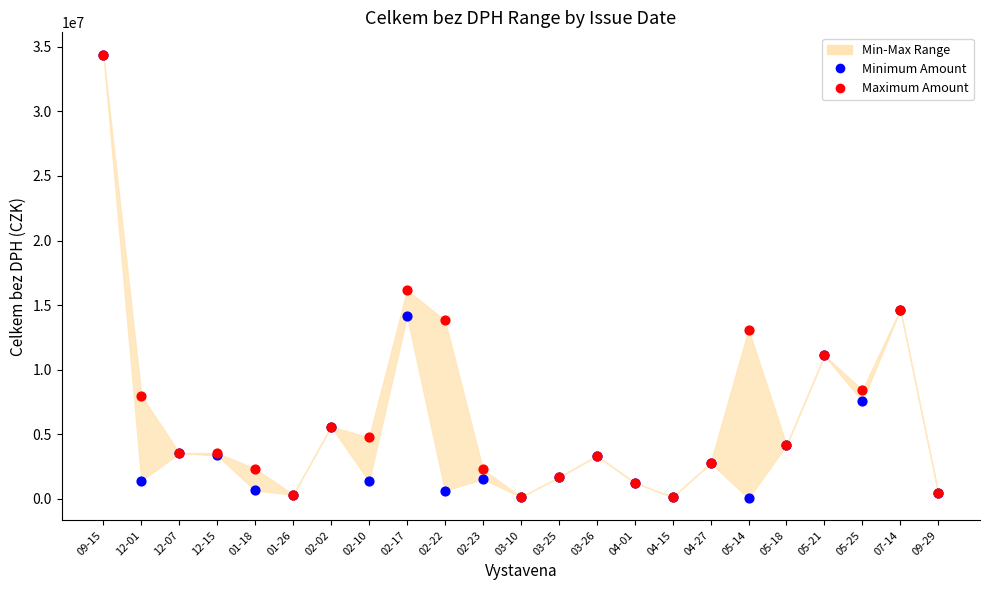

Which series has the largest Y range (max minus min)?

Minimum Amount